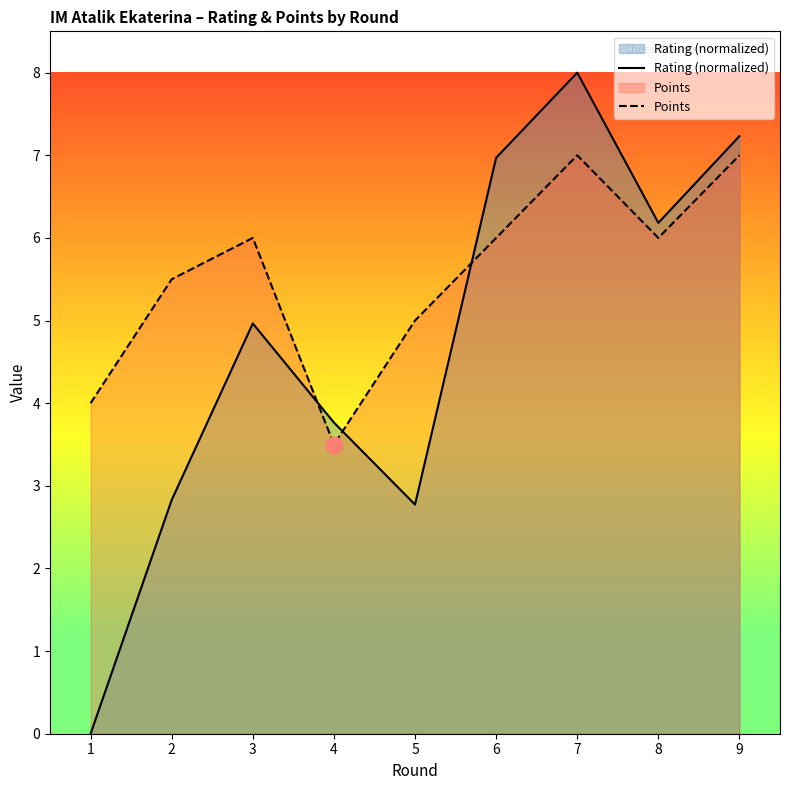

What are all the series names shown in the legend?

Rating (normalized), Points